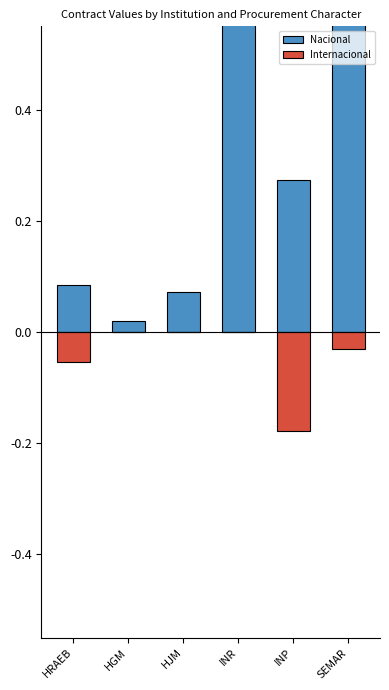

What is the sum of the Nacional values at HJM and INP?

0.3